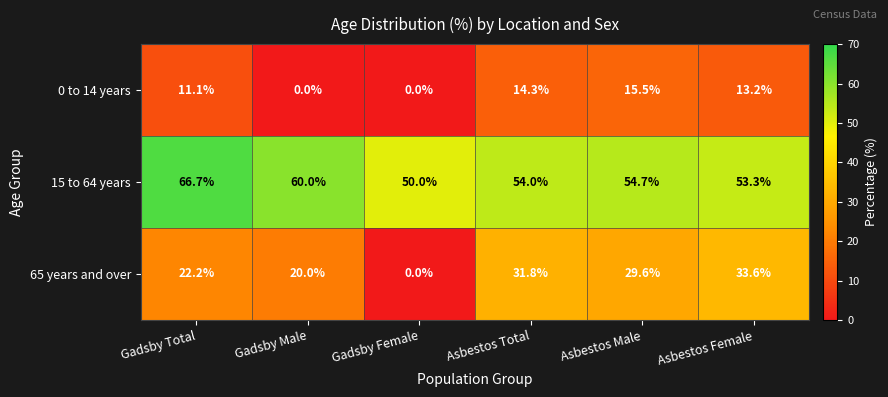

How many series are shown in this chart?

3